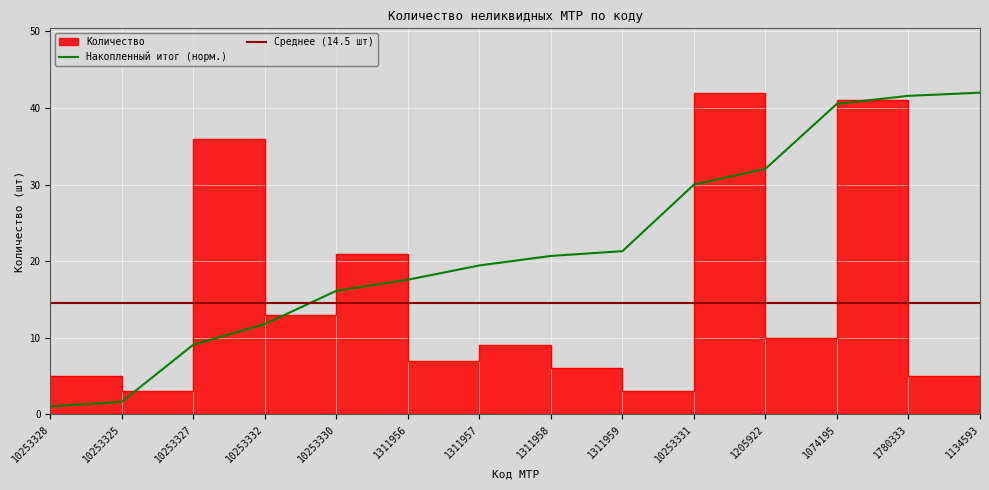

What is the value of the 10th point from the left?

42